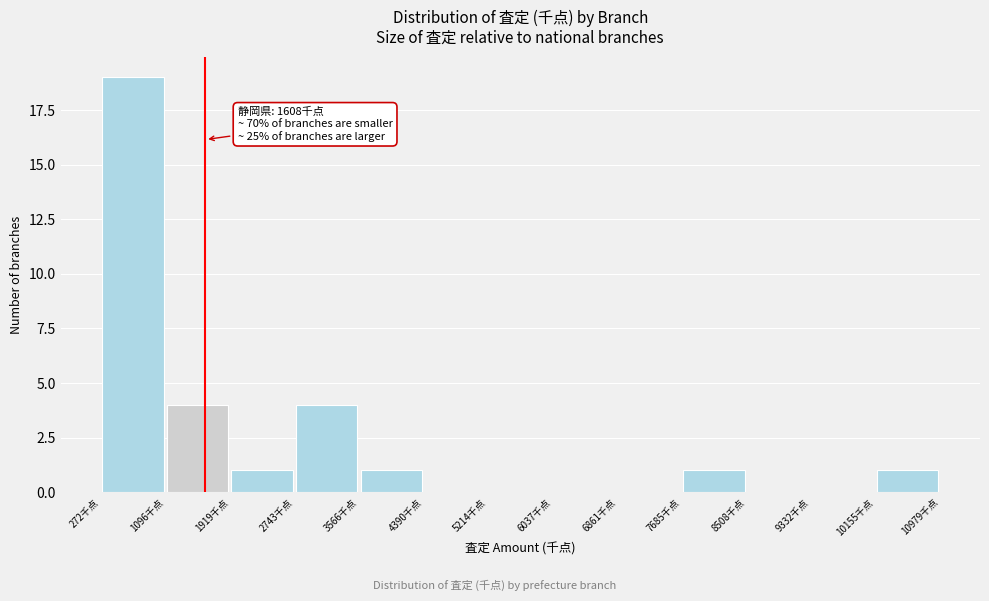

Which range on the x-axis has the tallest bar?

300 to 1100